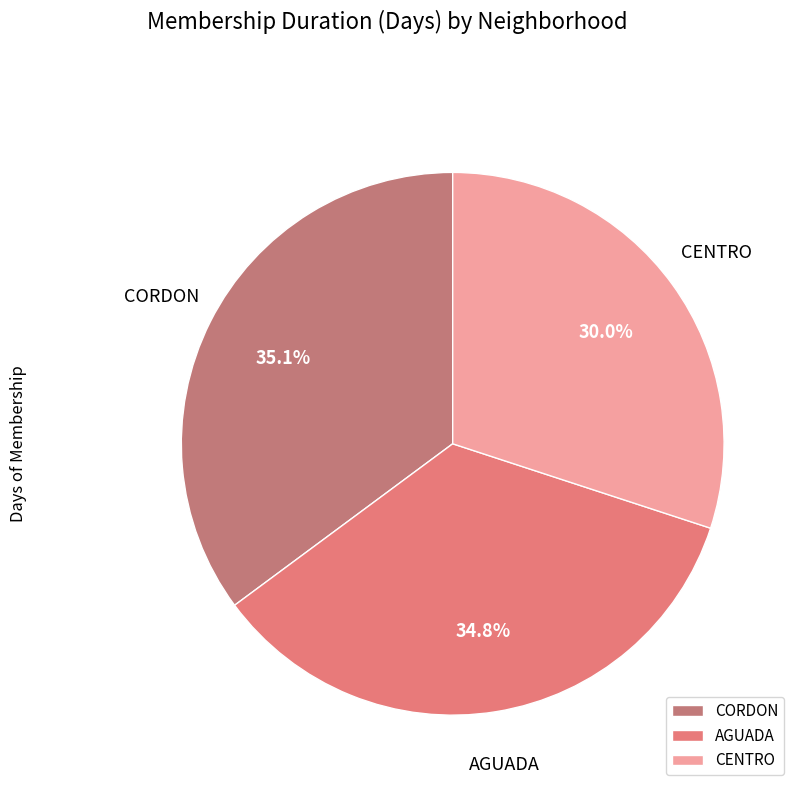

To the nearest percent, what is the average slice percentage?

33%